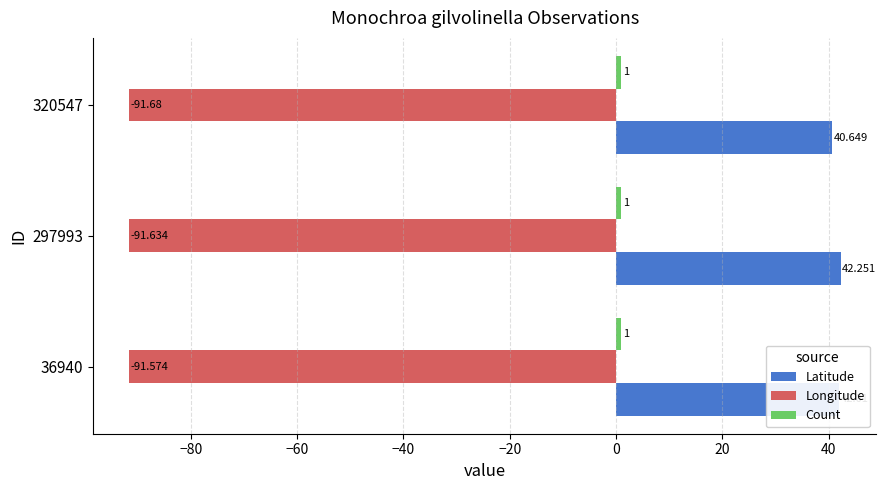

Is the value of Latitude at 297993 greater than the value of Longitude at 36940?

Yes